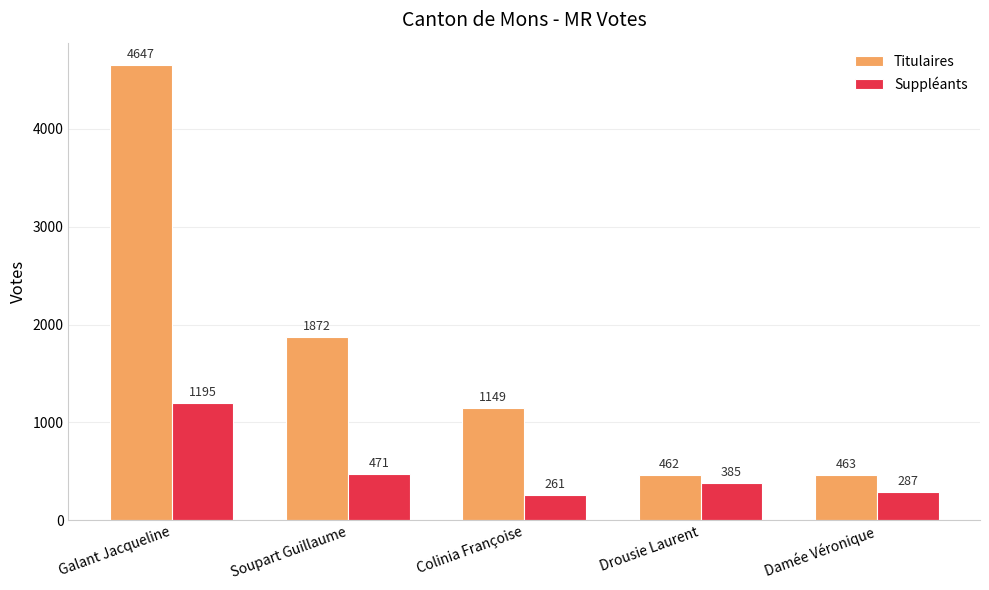

What is the sum of the Suppléants values at Drousie Laurent and Soupart Guillaume?

856